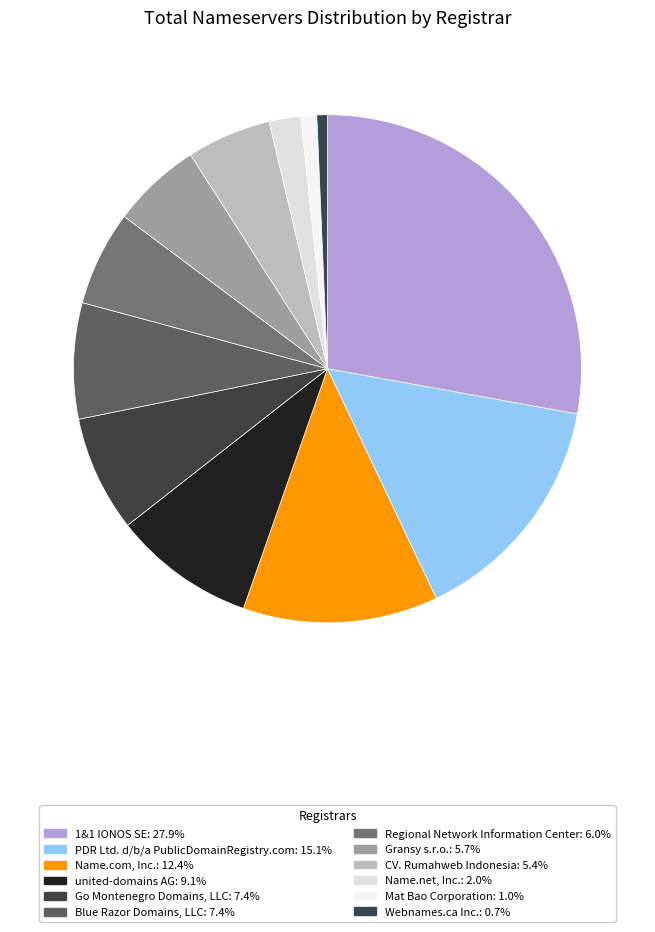

How many slices are in this pie chart?

12